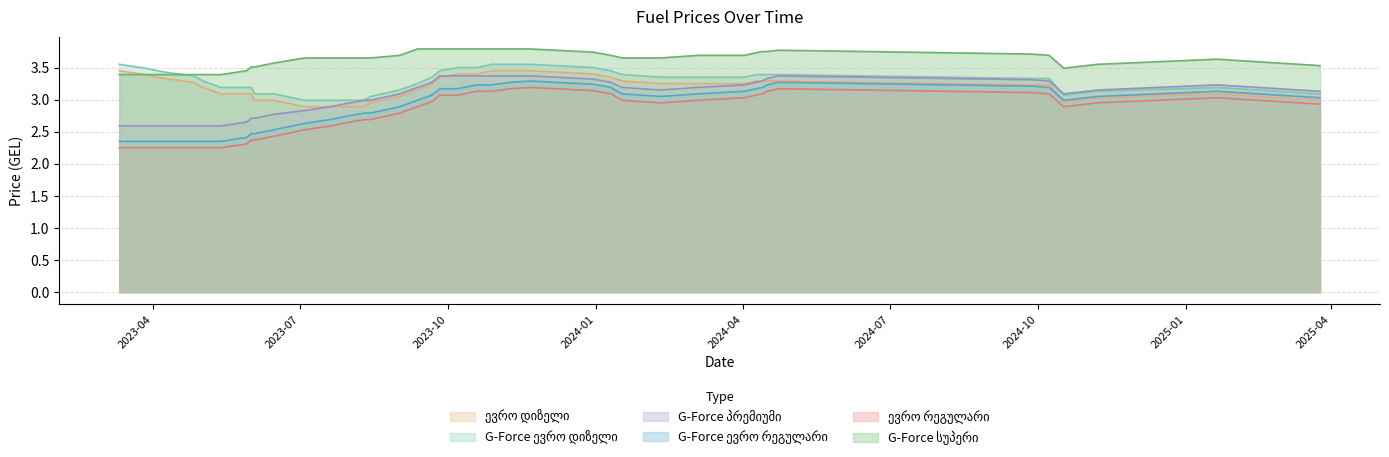

Reading left to right, transcribe all the data shown in this chart.

ევრო დიზელი: 3.5	3.4	3.3	3.3	3.2	3.1	3.1	3.1	3.0	3.0	2.9	2.9	2.9	2.9	3.0	3.0	3.1	3.2	3.4	3.4	3.4	3.5	3.5	3.5	3.4	3.4	3.3	3.2	3.2	3.2	3.3	3.3	3.3	3.3	3.2	3.2	3.0	3.0	3.1	3.0
G-Force ევრო დიზელი: 3.5	3.5	3.4	3.4	3.3	3.2	3.2	3.2	3.1	3.1	3.0	3.0	3.0	3.0	3.0	3.1	3.2	3.4	3.5	3.5	3.5	3.5	3.5	3.5	3.5	3.5	3.4	3.4	3.4	3.4	3.4	3.4	3.4	3.4	3.3	3.3	3.1	3.1	3.2	3.1
G-Force პრემიუმი: 2.6	2.6	2.6	2.6	2.6	2.6	2.6	2.7	2.7	2.8	2.8	2.9	3.0	3.0	3.0	3.1	3.2	3.3	3.4	3.4	3.4	3.4	3.4	3.4	3.3	3.3	3.2	3.1	3.2	3.2	3.3	3.3	3.3	3.4	3.3	3.3	3.1	3.1	3.2	3.1
G-Force ევრო რეგულარი: 2.2	2.2	2.2	2.2	2.2	2.2	2.3	2.4	2.4	2.4	2.5	2.6	2.6	2.7	2.7	2.8	2.9	3.0	3.1	3.1	3.1	3.1	3.2	3.2	3.1	3.1	3.0	3.0	3.0	3.0	3.1	3.1	3.1	3.2	3.1	3.1	2.9	3.0	3.0	2.9
ევრო რეგულარი: 2.4	2.4	2.4	2.4	2.4	2.4	2.4	2.5	2.5	2.5	2.6	2.7	2.8	2.8	2.8	2.9	3.0	3.1	3.2	3.2	3.2	3.2	3.3	3.3	3.2	3.2	3.1	3.0	3.1	3.1	3.2	3.2	3.2	3.3	3.2	3.2	3.0	3.0	3.1	3.0
G-Force სუპერი: 3.4	3.4	3.4	3.4	3.4	3.4	3.5	3.5	3.5	3.6	3.6	3.6	3.6	3.6	3.6	3.7	3.8	3.8	3.8	3.8	3.8	3.8	3.8	3.8	3.7	3.7	3.6	3.6	3.7	3.7	3.7	3.8	3.8	3.8	3.7	3.7	3.5	3.5	3.6	3.5